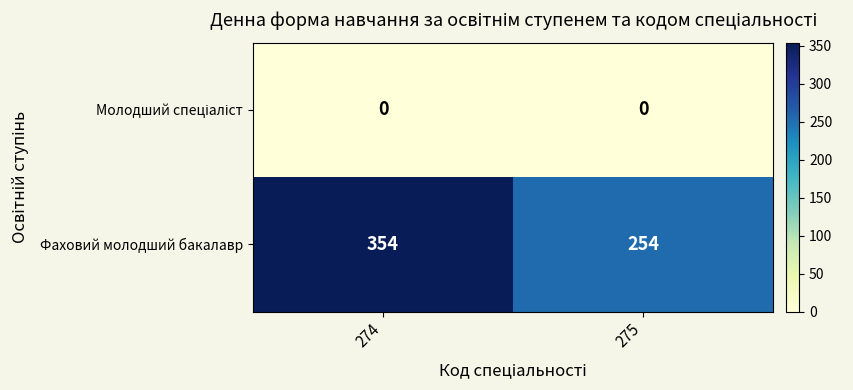

What is the highest value of the Фаховий молодший бакалавр series?

354